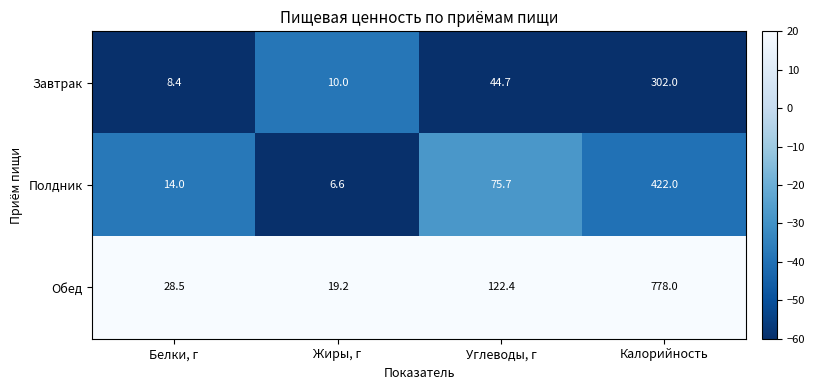

At which label does Полдник reach its minimum?

Жиры, г